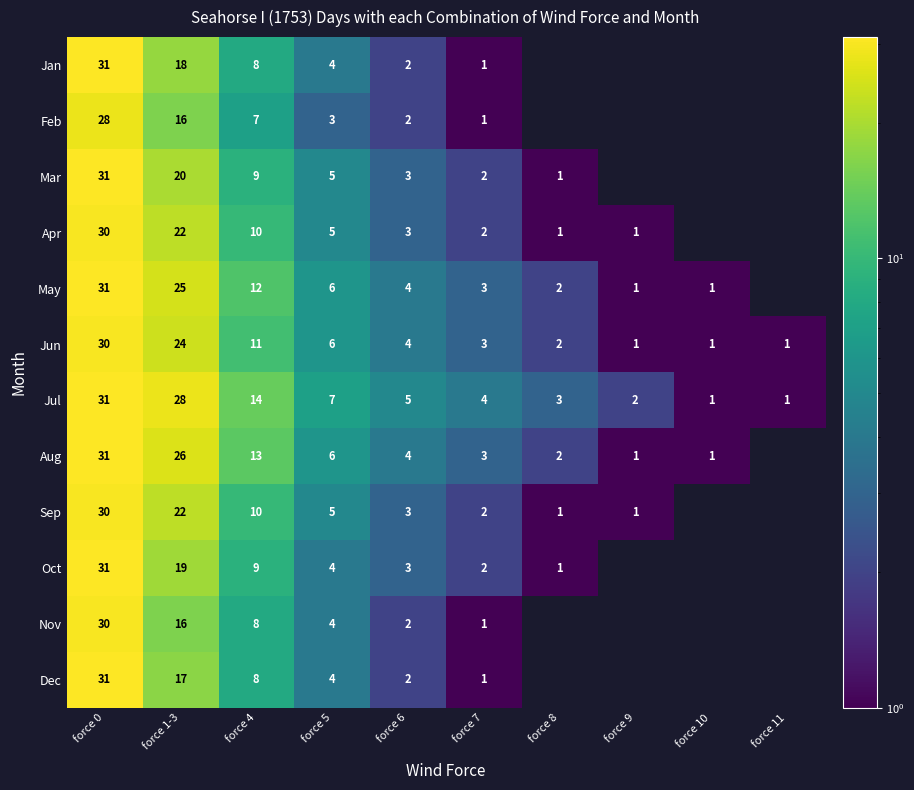

What is the difference between the Jun values at force 5 and force 9?

5